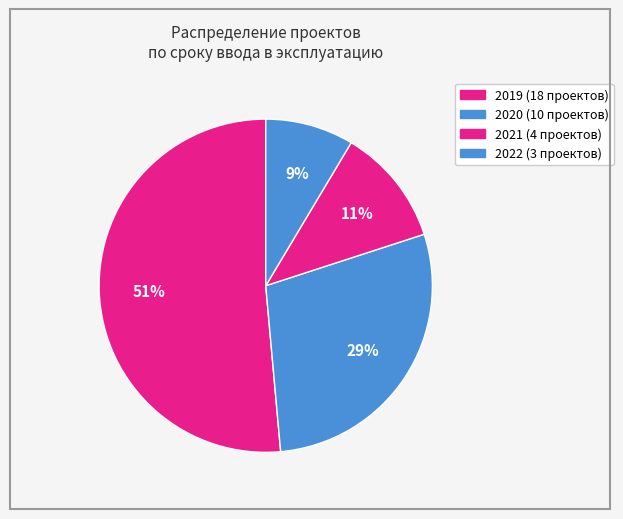

Count the number of slices in the pie.

4